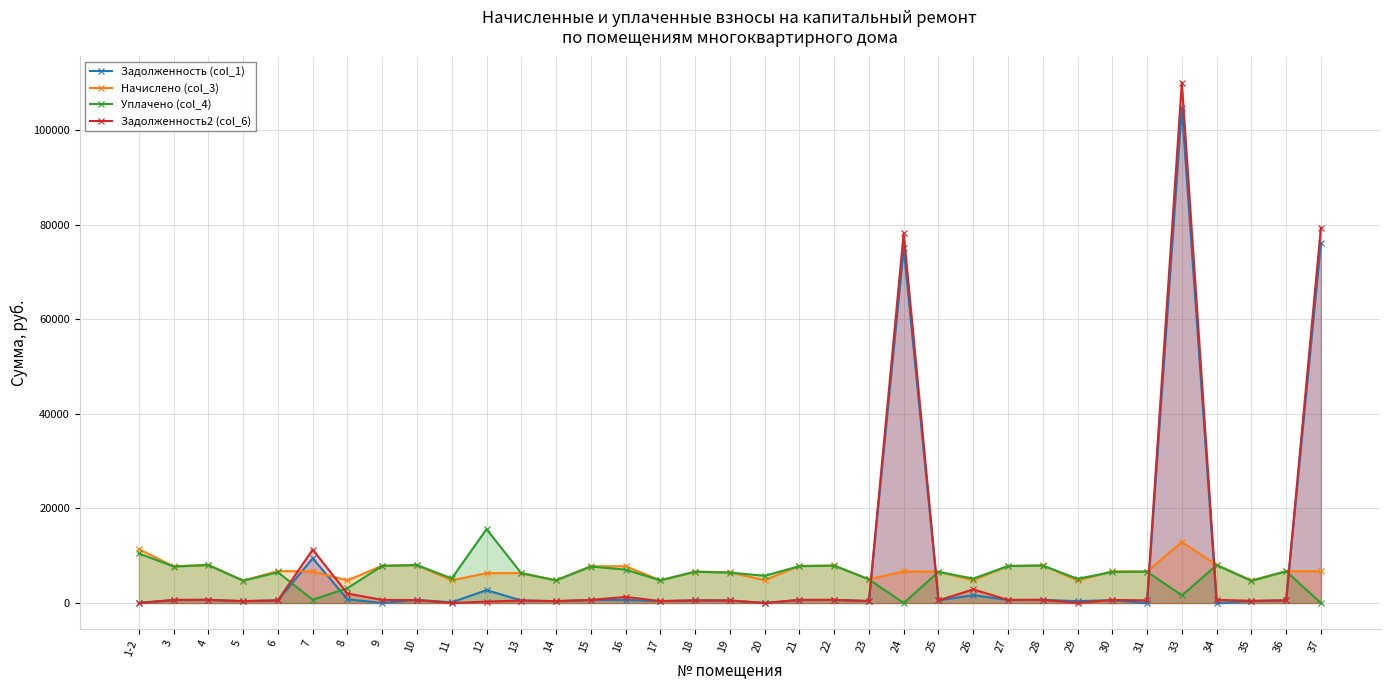

In Начислено (col_3), how many points are lower than both neighbors (excluding endpoints)?

12